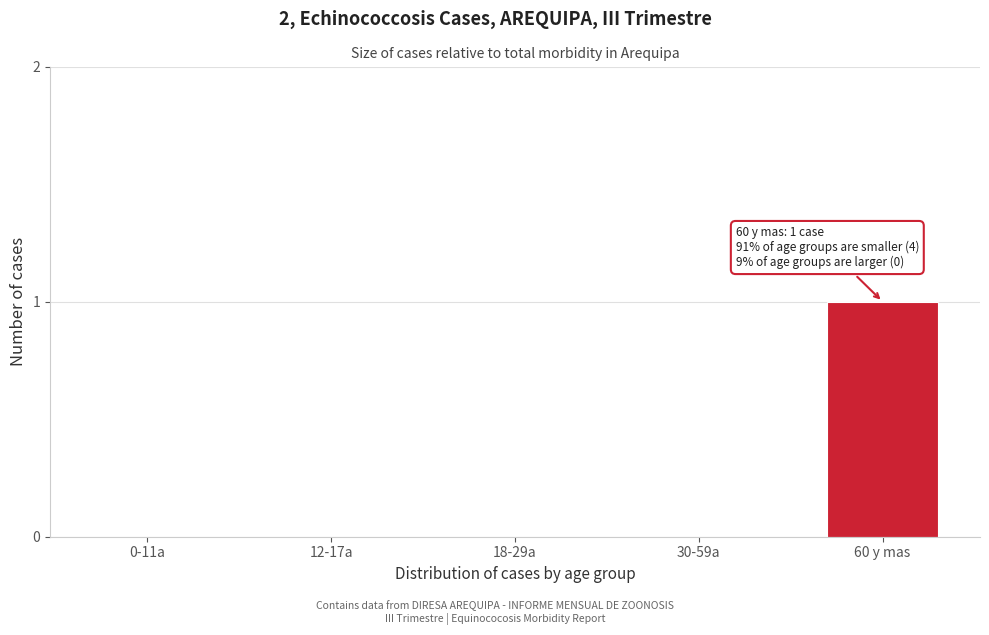

Reading right to left, list all the values displayed in this chart.

60 y mas=1	30-59a=0	18-29a=0	12-17a=0	0-11a=0